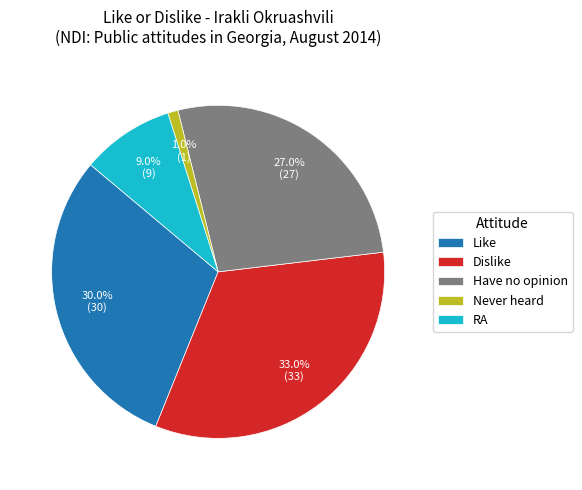

Combined, do Have no opinion and Like account for over 50%?

Yes